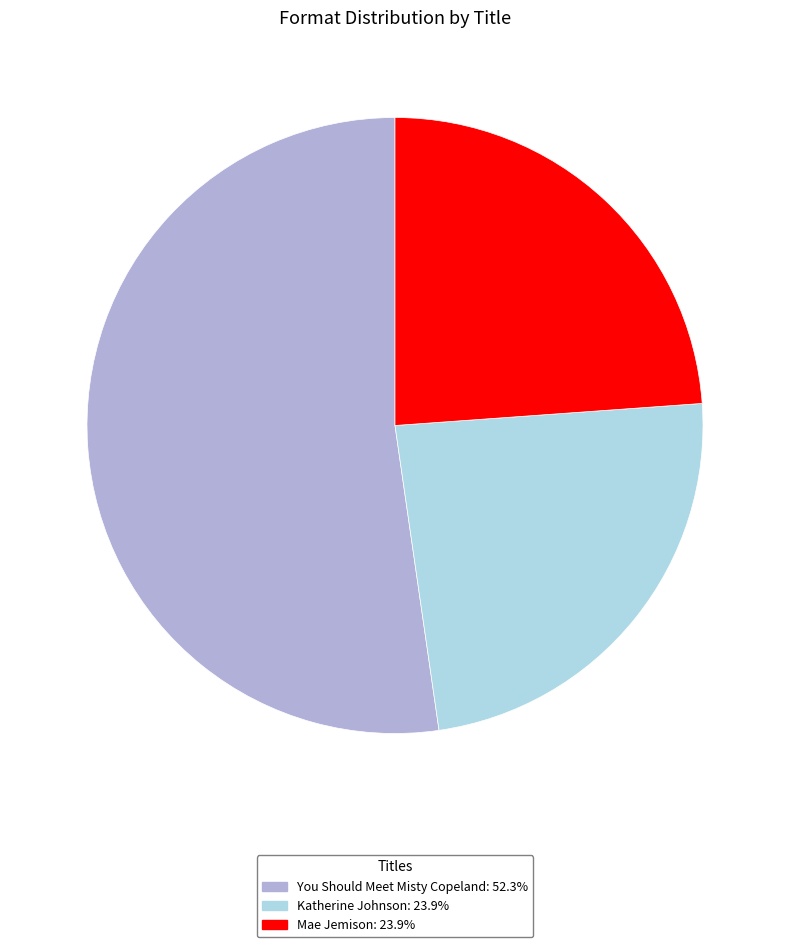

What is the ratio of the value at You Should Meet Misty Copeland to the value at Mae Jemison?

2.2